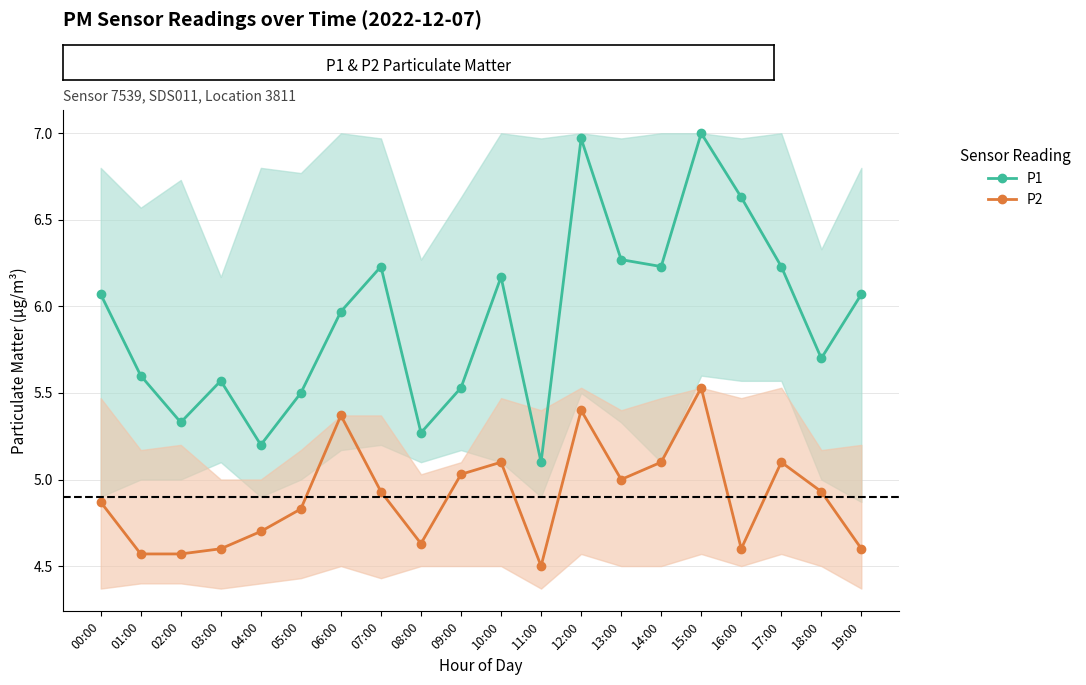

List the series in order of their peak value, highest first.

P1, P2